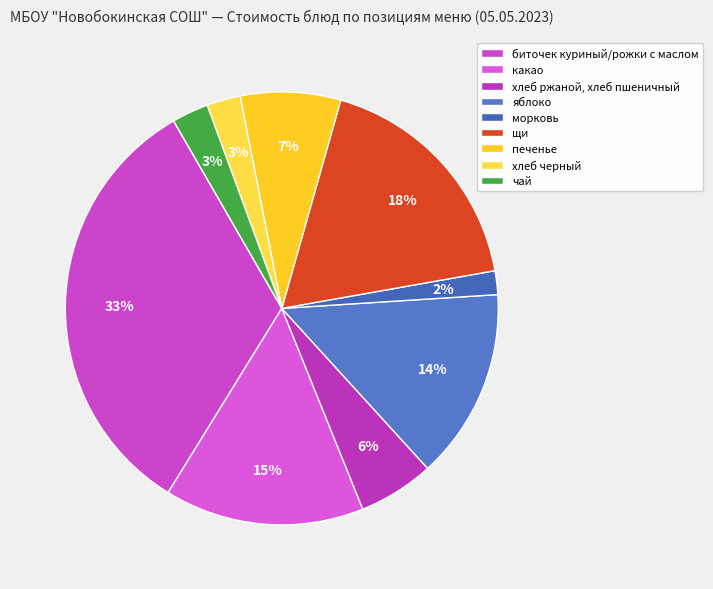

Count the number of slices in the pie.

9